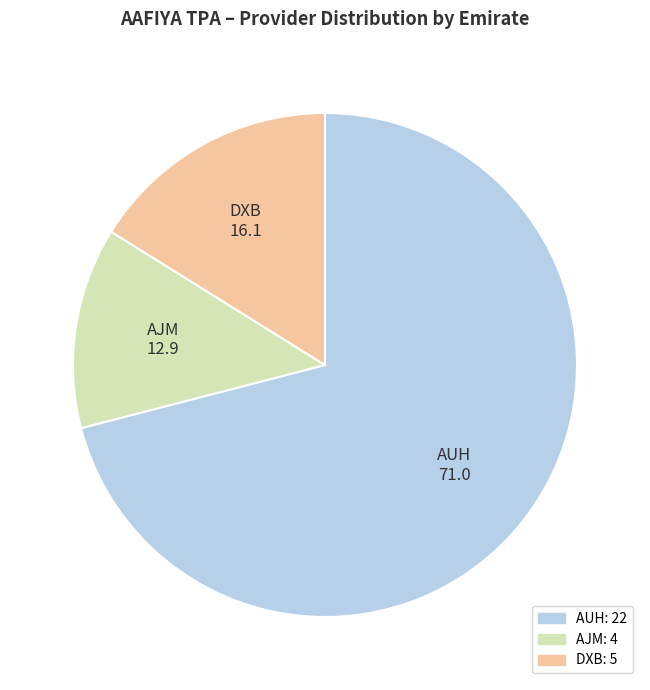

Rank the categories by value from highest to lowest.

AUH, DXB, AJM